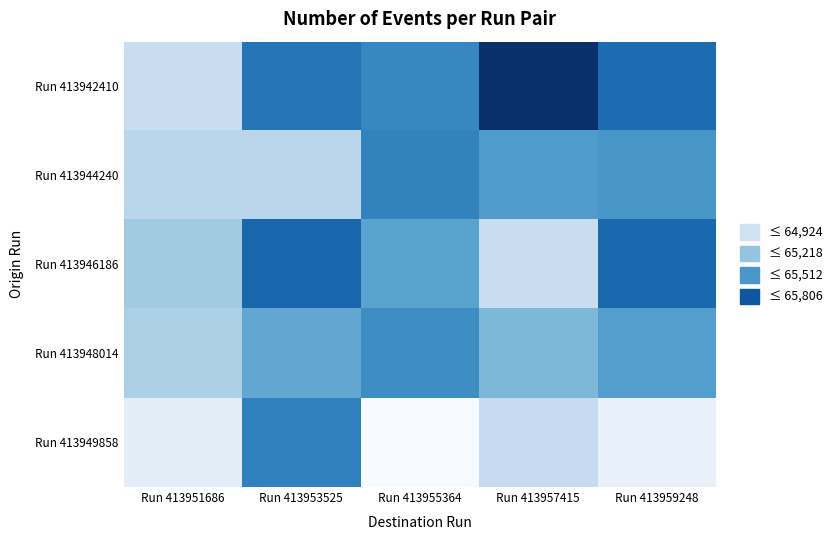

Which series has the largest total across all categories?

Run 413942410